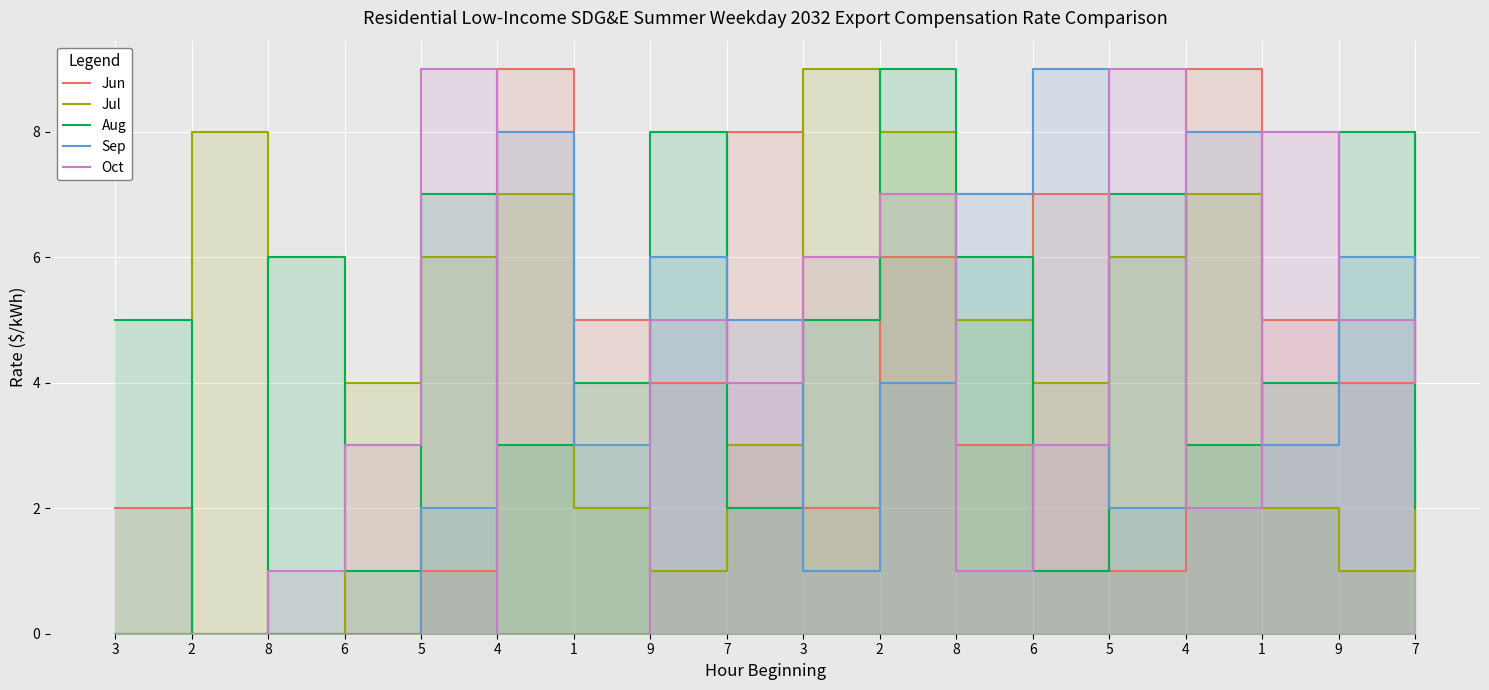

Rank the categories by Jul value from lowest to highest.

3, 8, 9, 9, 1, 1, 7, 7, 6, 6, 8, 5, 5, 4, 4, 2, 2, 3